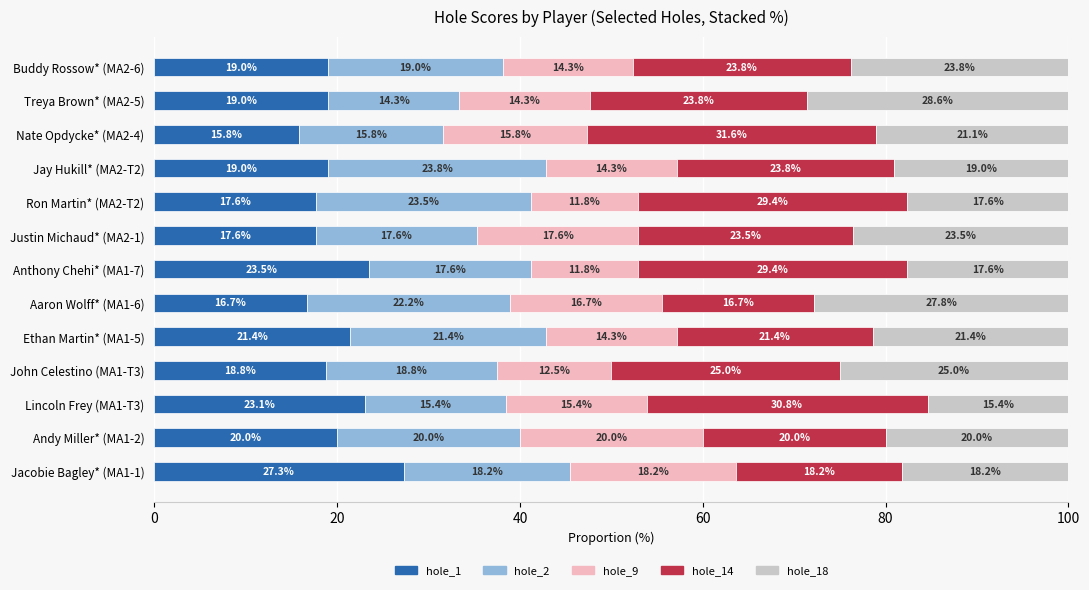

The hole_1 series shows 5.3 at Buddy Rossow* (MA2-6). True or false?

False